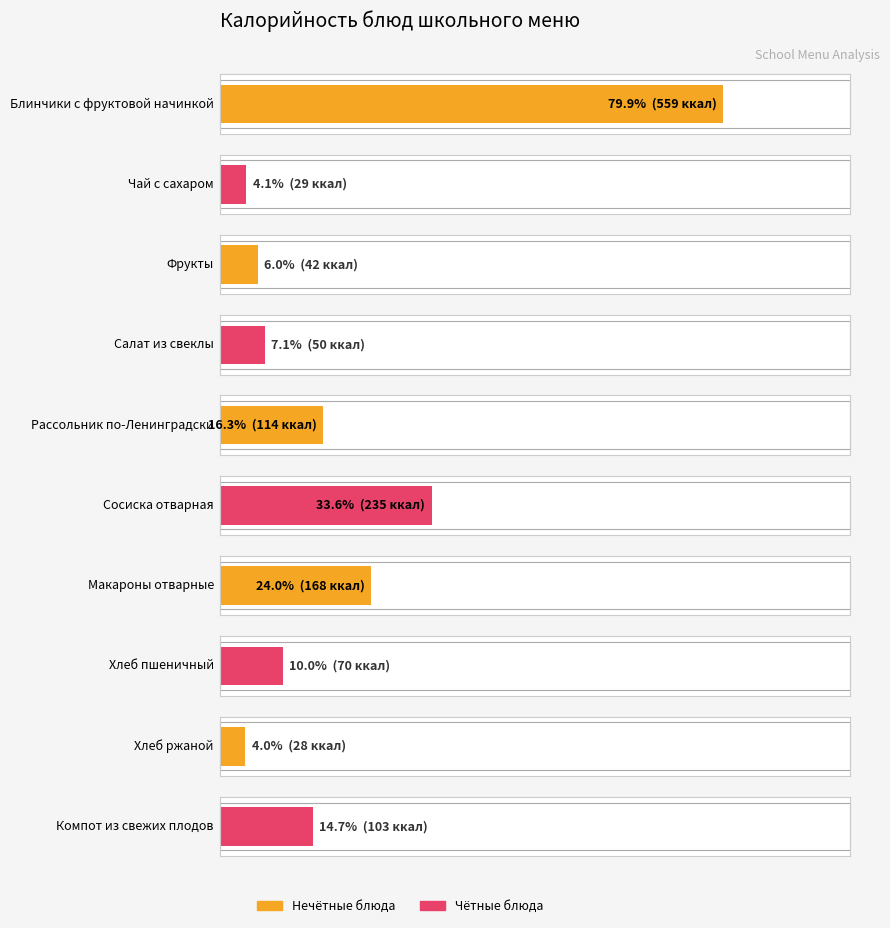

What position from the right is Хлеб пшеничный?

3